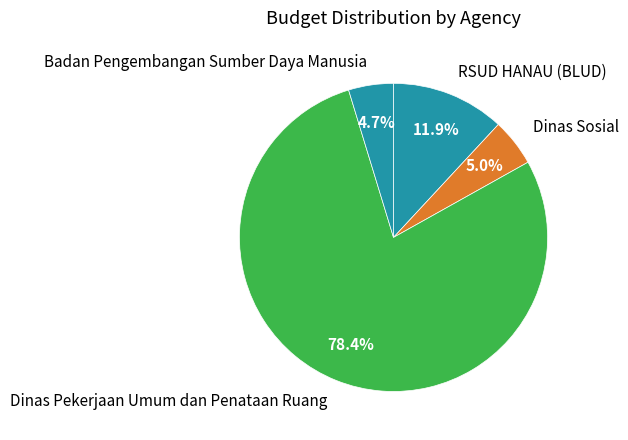

What is the majority slice?

Dinas Pekerjaan Umum dan Penataan Ruang